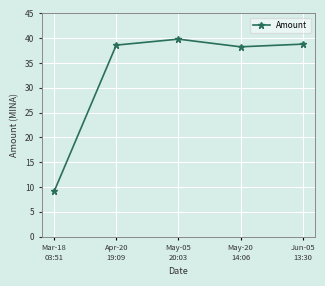

What position from the right is Apr-20
19:09?

4